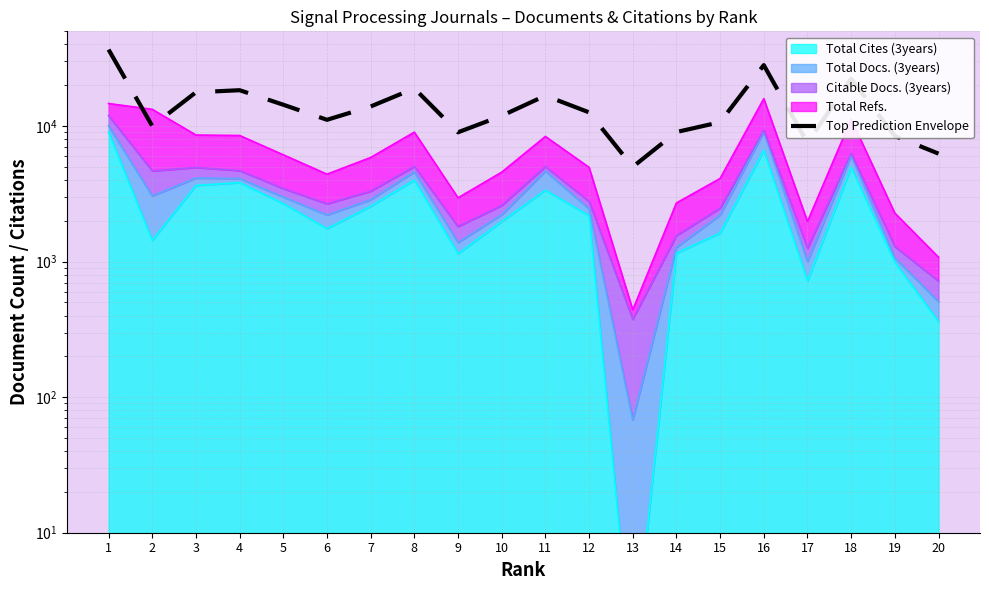

Reading right to left, extract all data points from this chart.

20=6263.5	19=8454.5	18=22356.5	17=7523.5	16=28166.5	15=10687.5	14=9035.5	13=5000.0	12=12626.5	11=16774.0	10=11909.0	9=9000.5	8=18968.5	7=13953.0	6=11125.0	5=14373.0	4=18391.0	3=17757.5	2=10012.0	1=36668.0